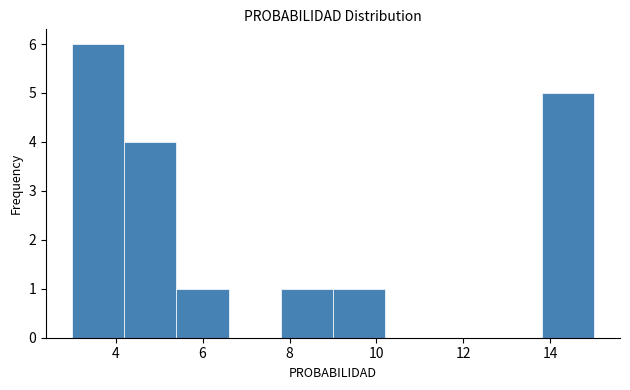

Reading left to right, transcribe this chart: for each bar, give the range it covers on the x-axis and its height. The values are not printed on the chart, so give them approximately, as read against the axis.

3.0 to 4.2: 6
4.2 to 5.4: 4
5.4 to 6.6: 1
6.6 to 7.8: 0
7.8 to 9.0: 1
9.0 to 10.2: 1
10.2 to 11.4: 0
11.4 to 12.6: 0
12.6 to 13.8: 0
13.8 to 15.0: 5